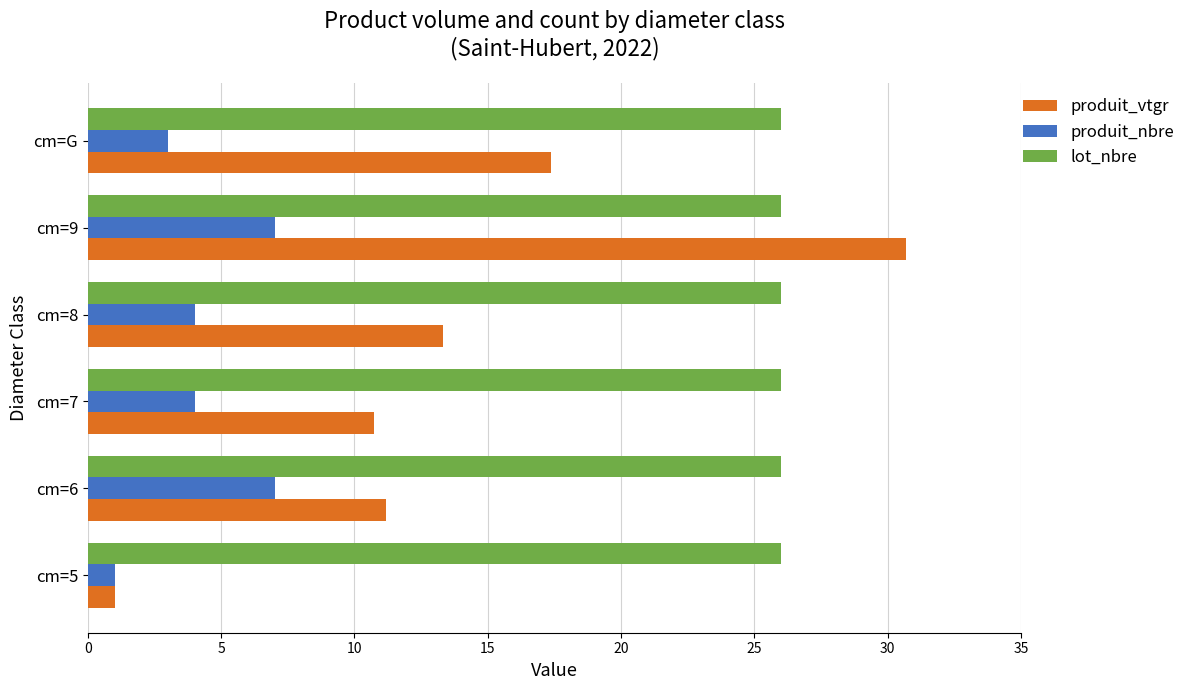

Where is produit_vtgr nearest to the value 15?

cm=8